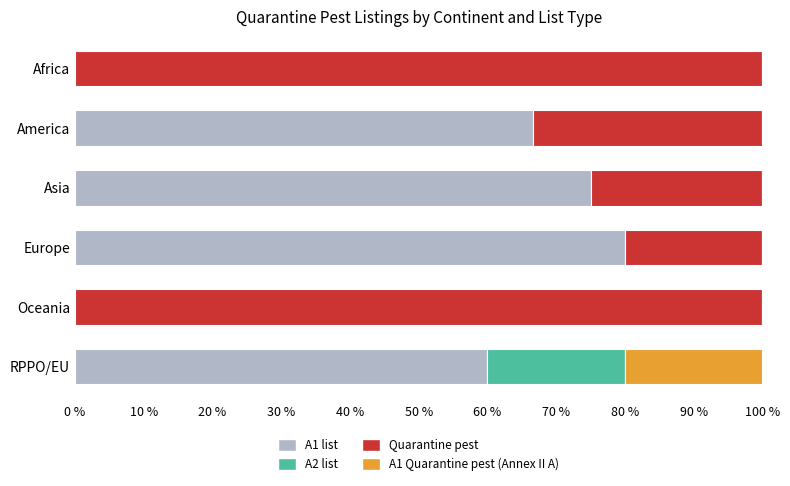

At which label does A1 list reach its peak?

Europe